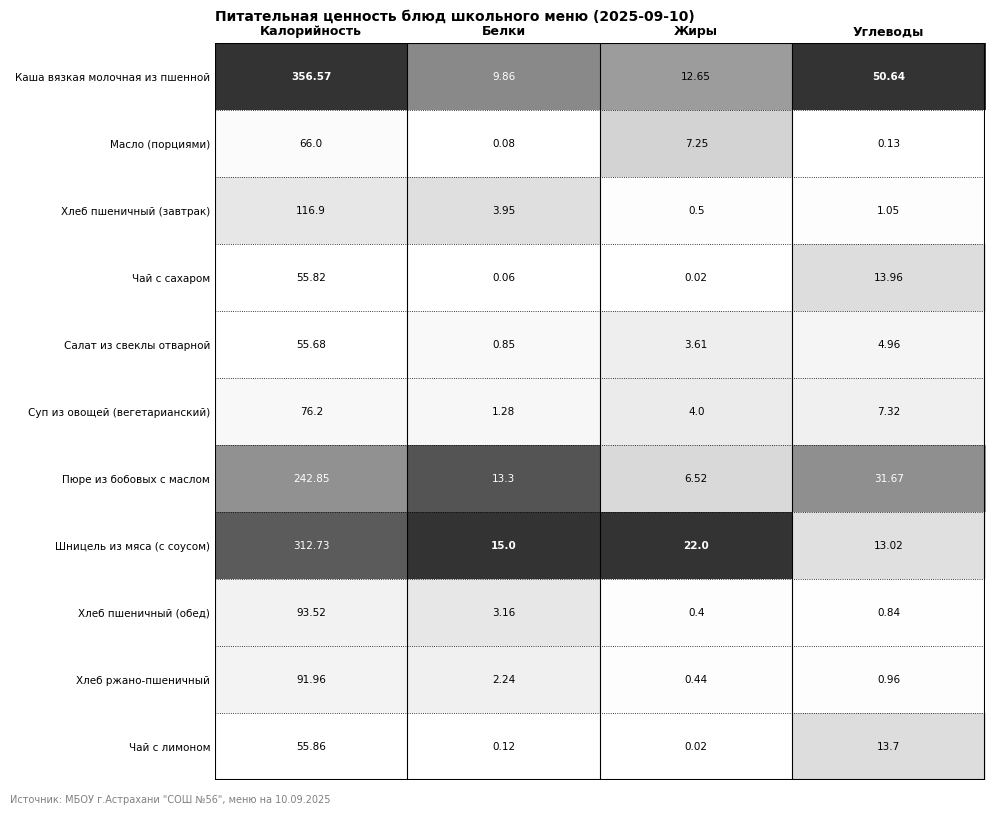

What is the total value across all series at Белки?

49.9